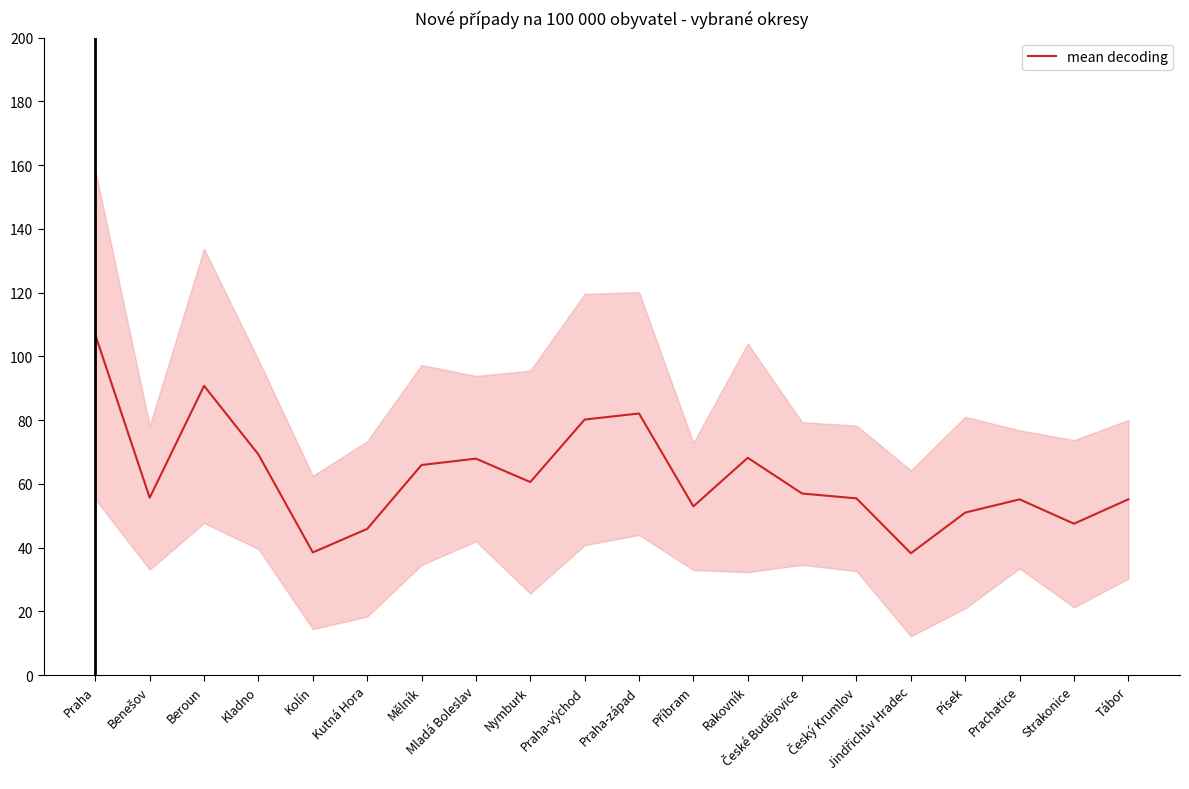

What is the change in value from Nymburk to Příbram?

-7.6